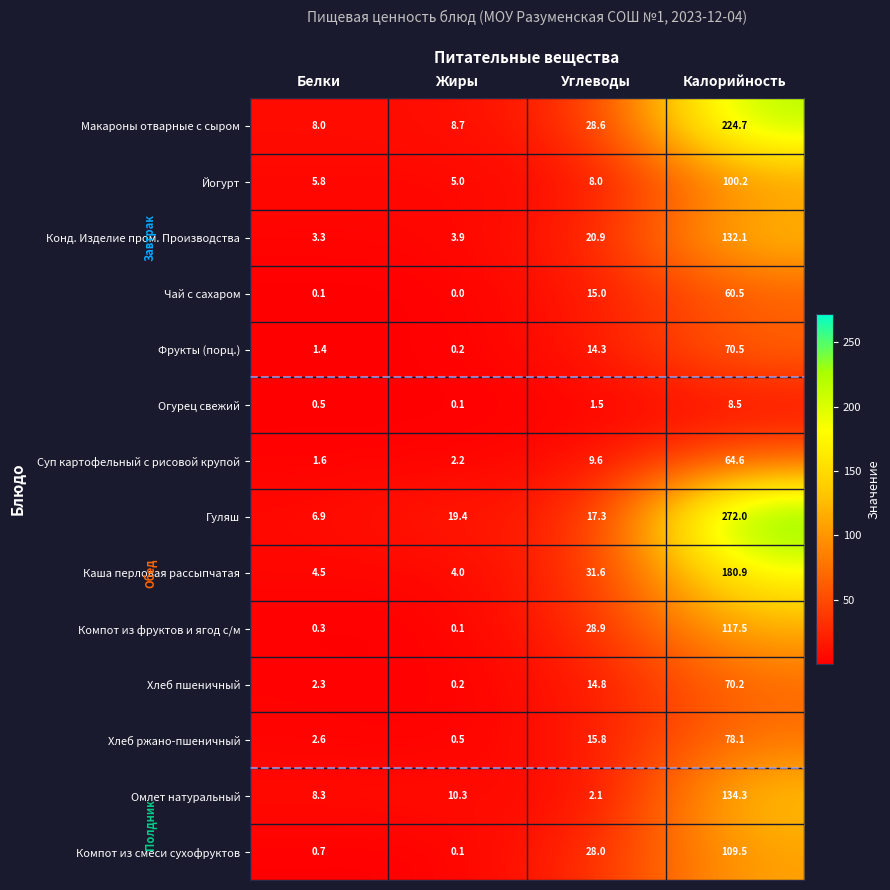

What is the difference between the second highest and second lowest values in the Чай с сахаром series?

14.9